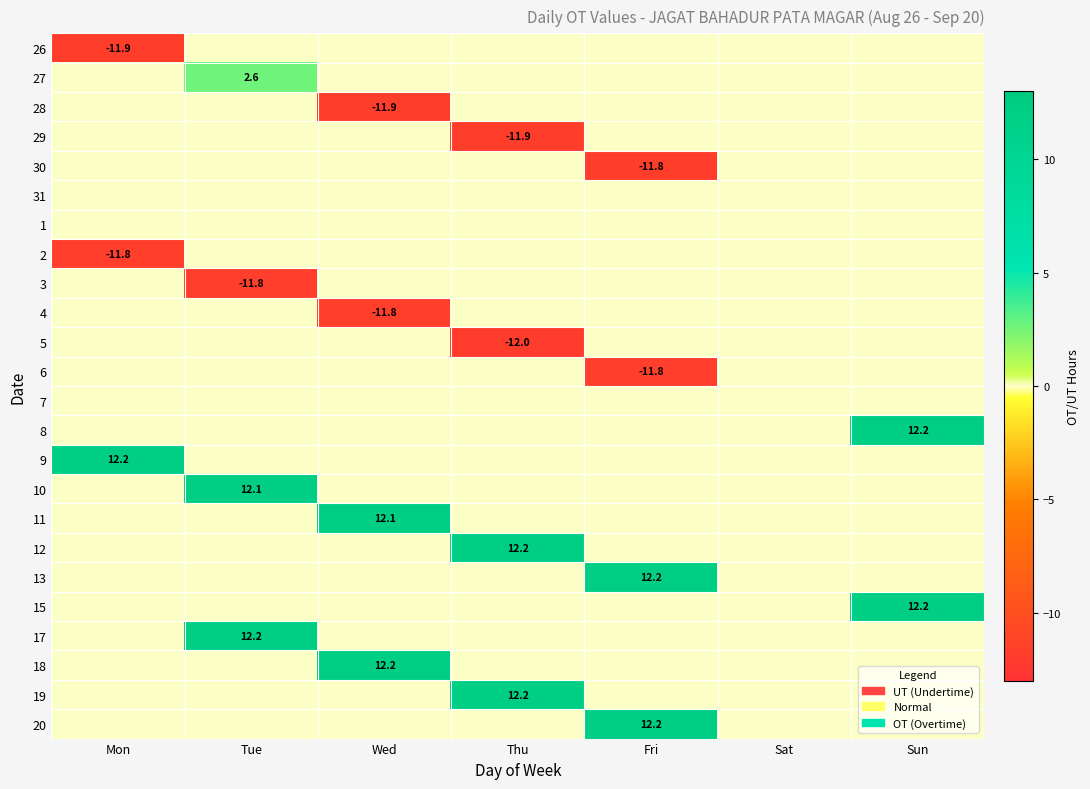

Is it true that 15 equals 7.7 at Sun?

False